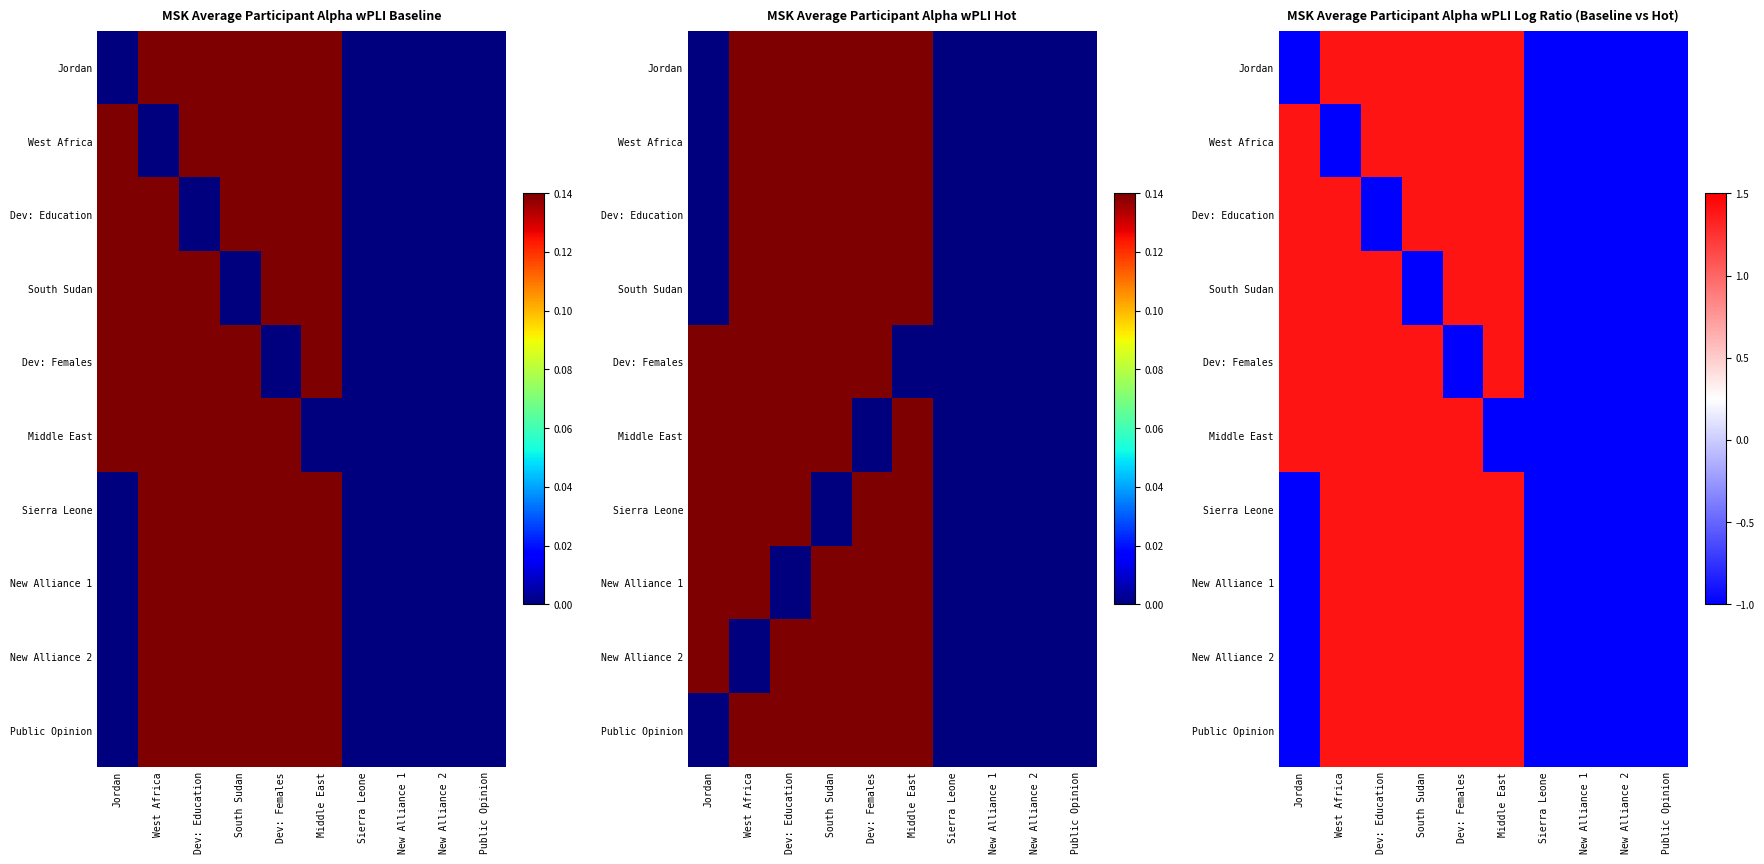

At how many categories does at least one series exceed 0?

6